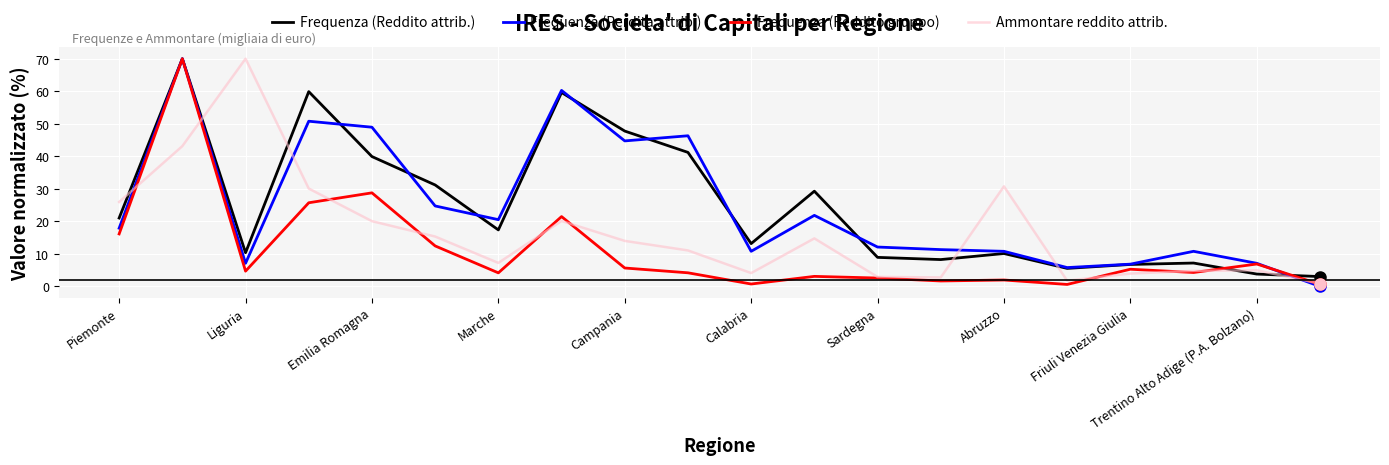

Which series ends up on top after the final intersection of Frequenza (Perdita attrib.) and Frequenza (Reddito gruppo)?

Frequenza (Reddito gruppo)